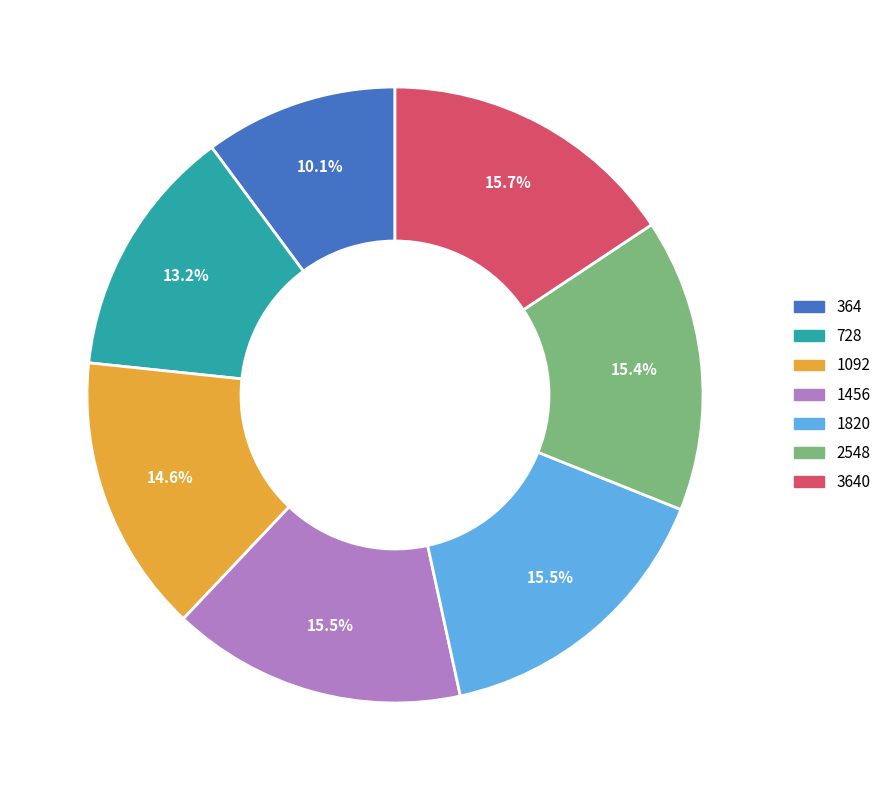

Which category has the smallest portion of the pie?

364